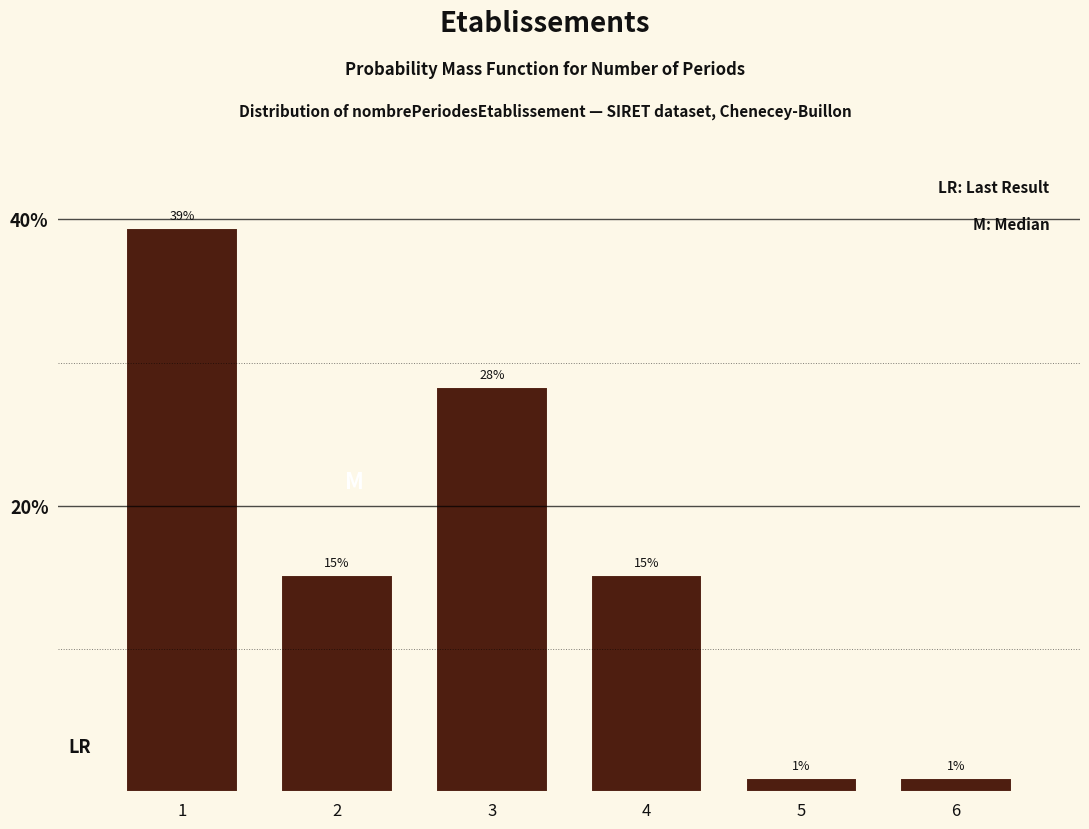

How many bars are there in total?

6